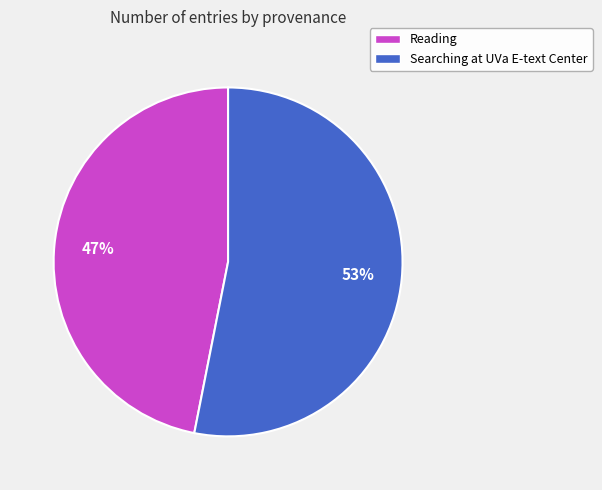

The Reading slice represents 47% of the pie. True or false?

True